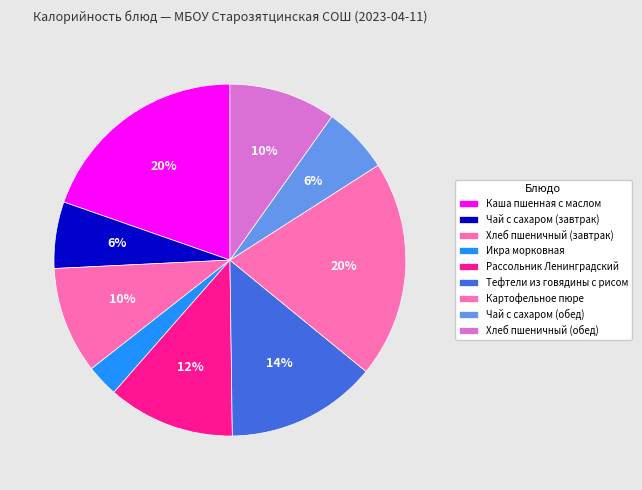

How many segments does this pie chart have?

9